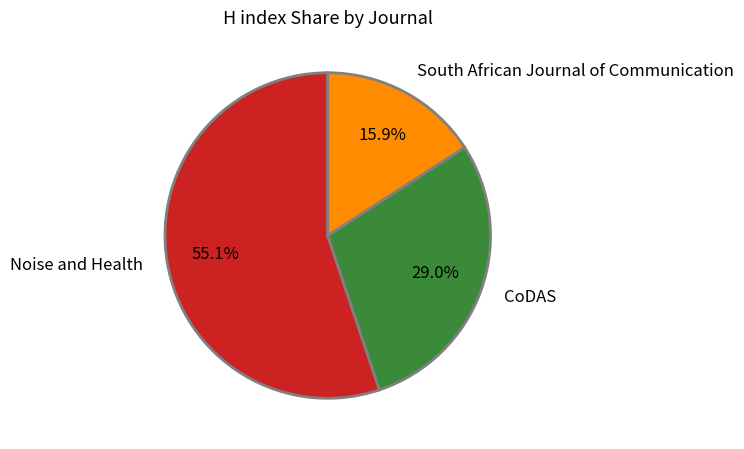

Between CoDAS and South African Journal of Communication, which is larger?

CoDAS